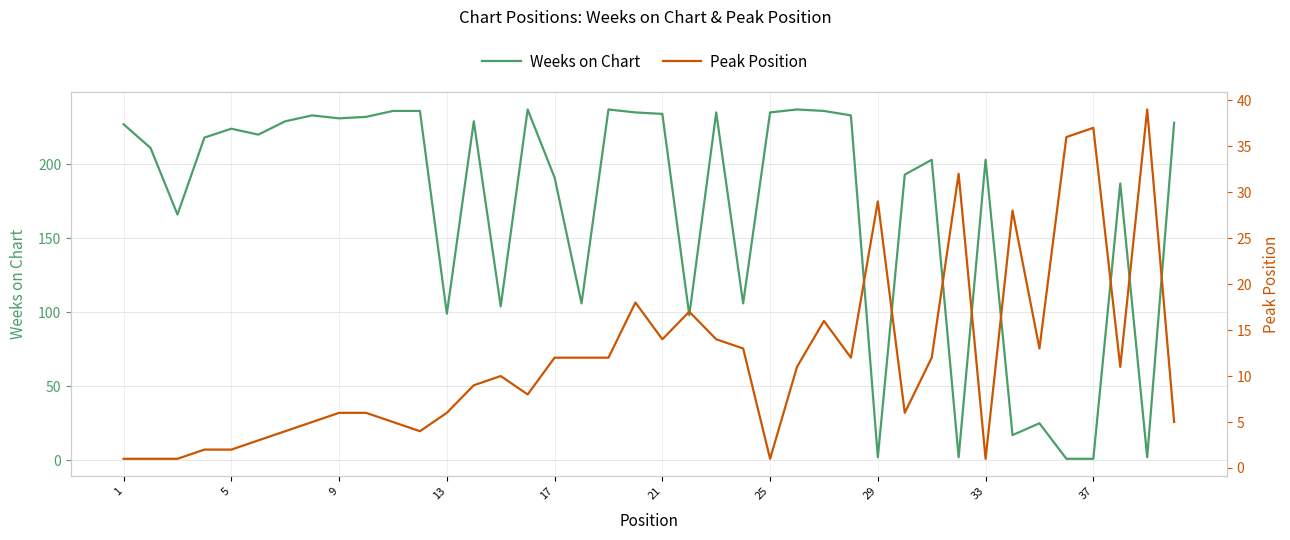

What is the value of the Peak Position point at the 24th from the left?

13